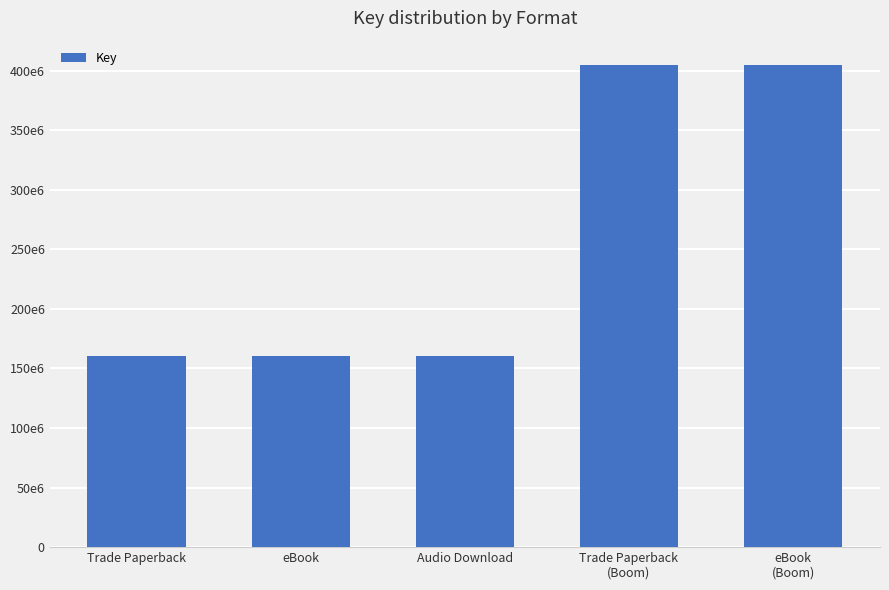

Which has a higher value, Audio Download or eBook
(Boom)?

eBook
(Boom)